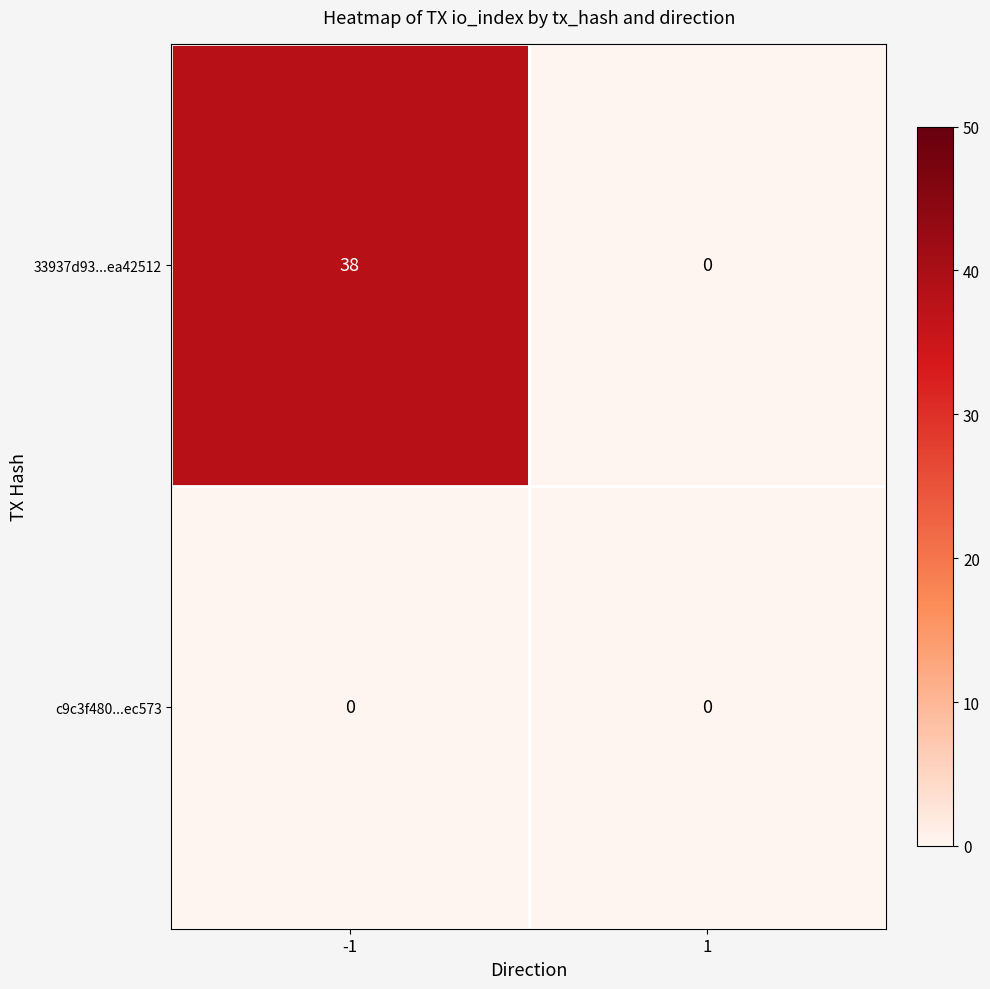

Rank the series at -1 from lowest to highest value.

c9c3f480...ec573, 33937d93...ea42512